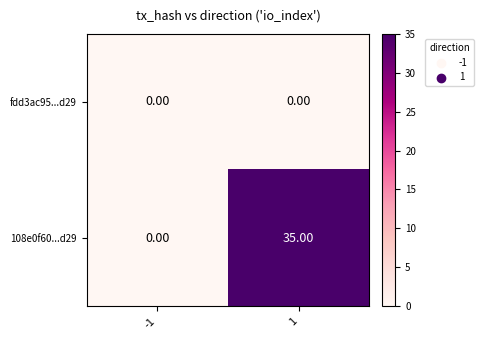

Which series has the largest total across all categories?

108e0f60...d29